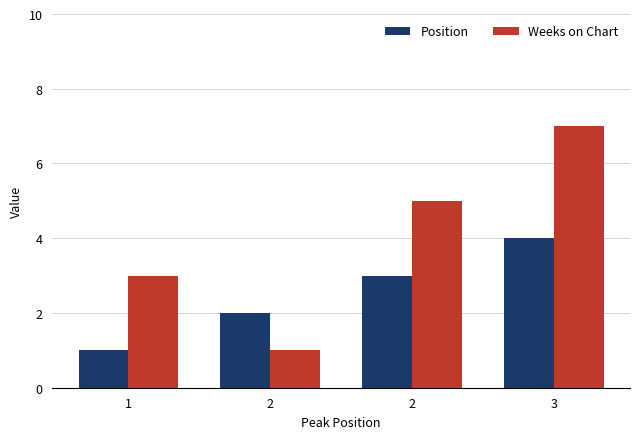

How many data points in Position are less than 3?

2